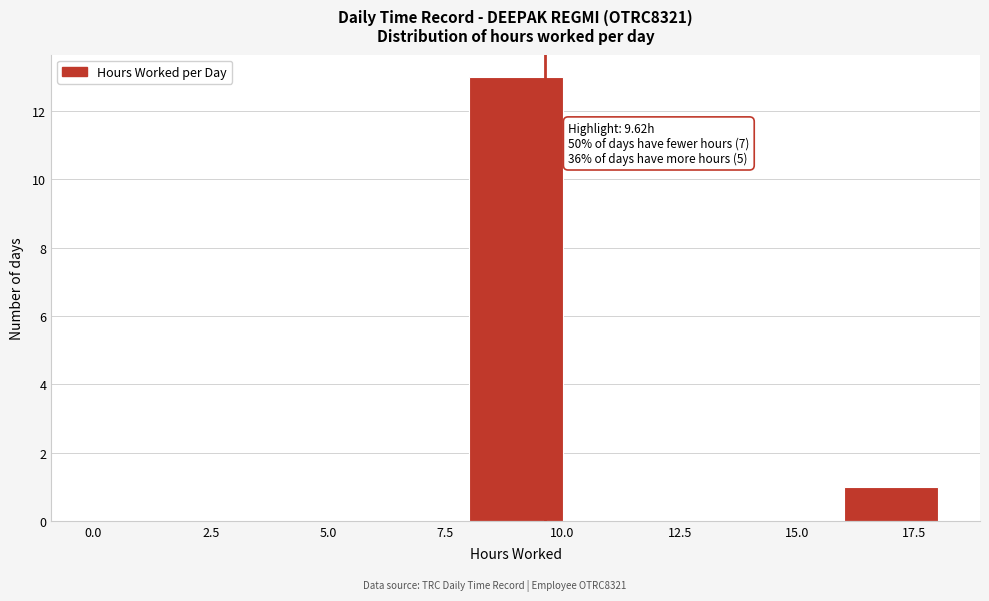

Over which range of the x-axis is the bar tallest?

8 to 10